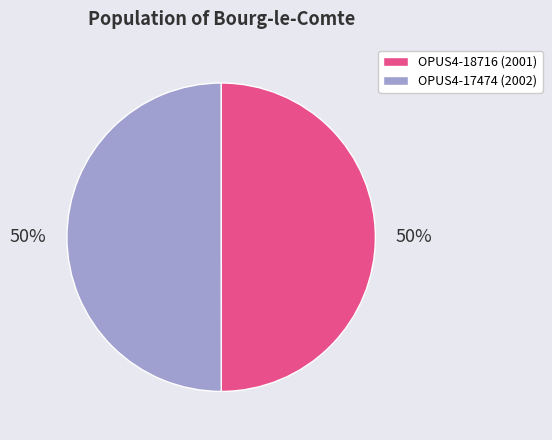

Count the number of slices in the pie.

2